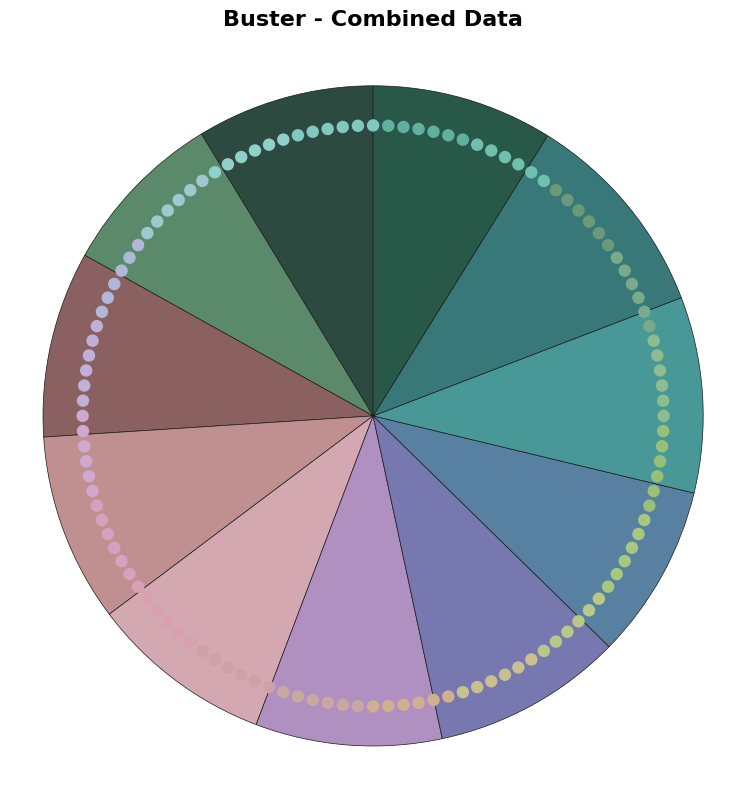

What percentage is the Гордана Ђорђевић slice, to the nearest percent?

9%